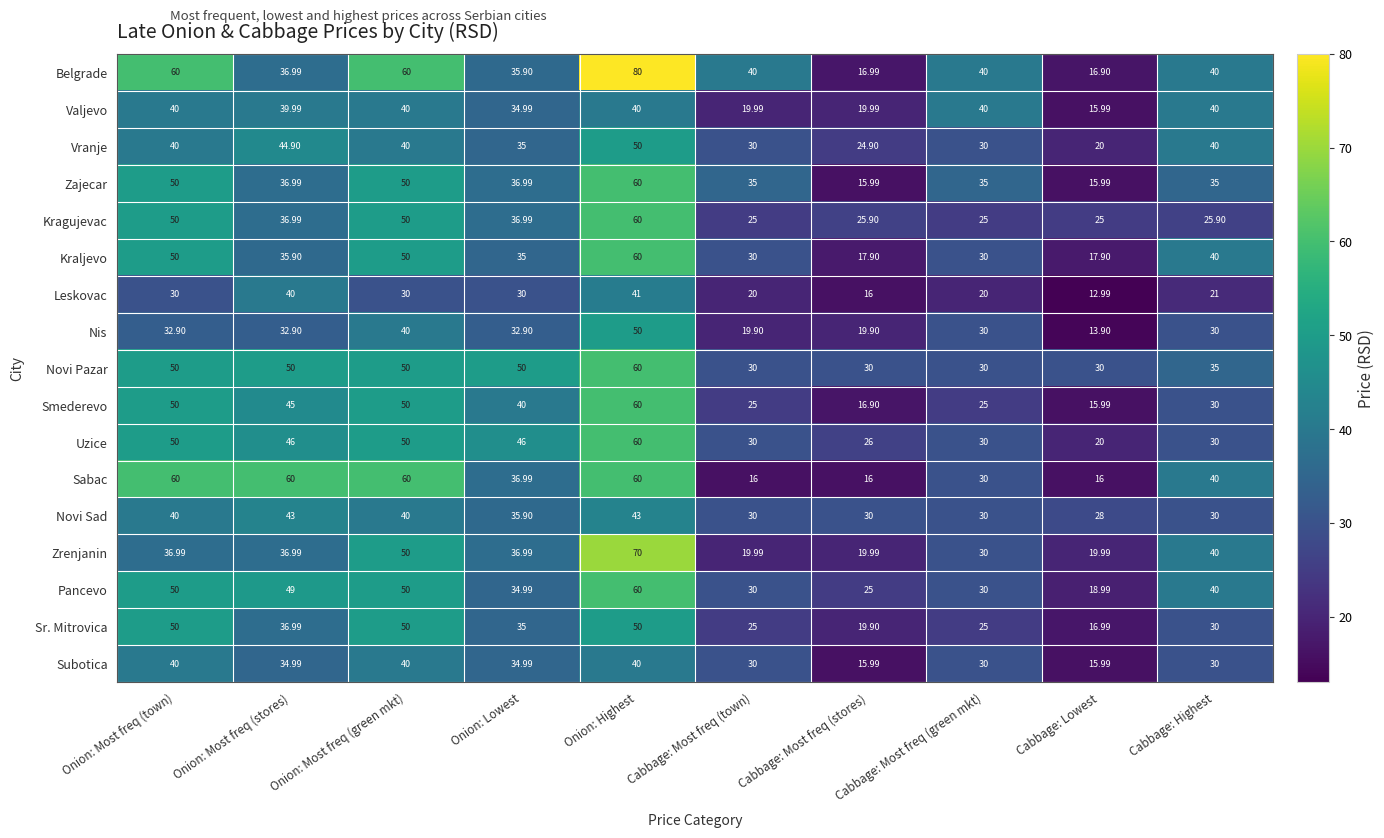

At which label does Pancevo first exceed 40?

Onion: Most freq (town)